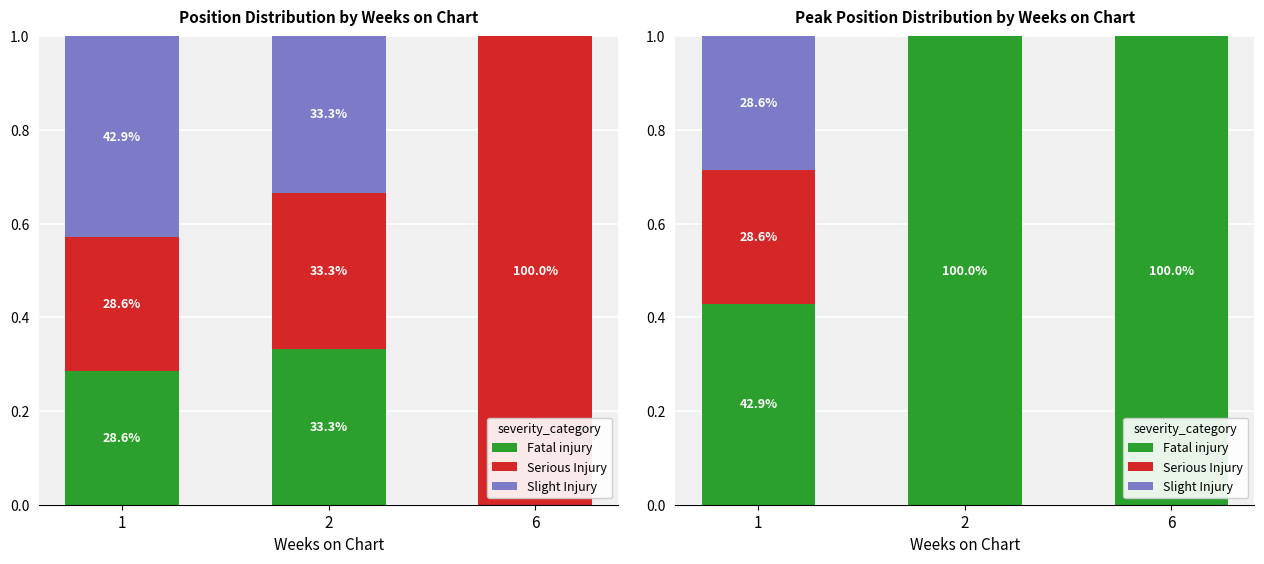

Is the value of Slight Injury at 1 greater than the value of Fatal injury at 1?

No